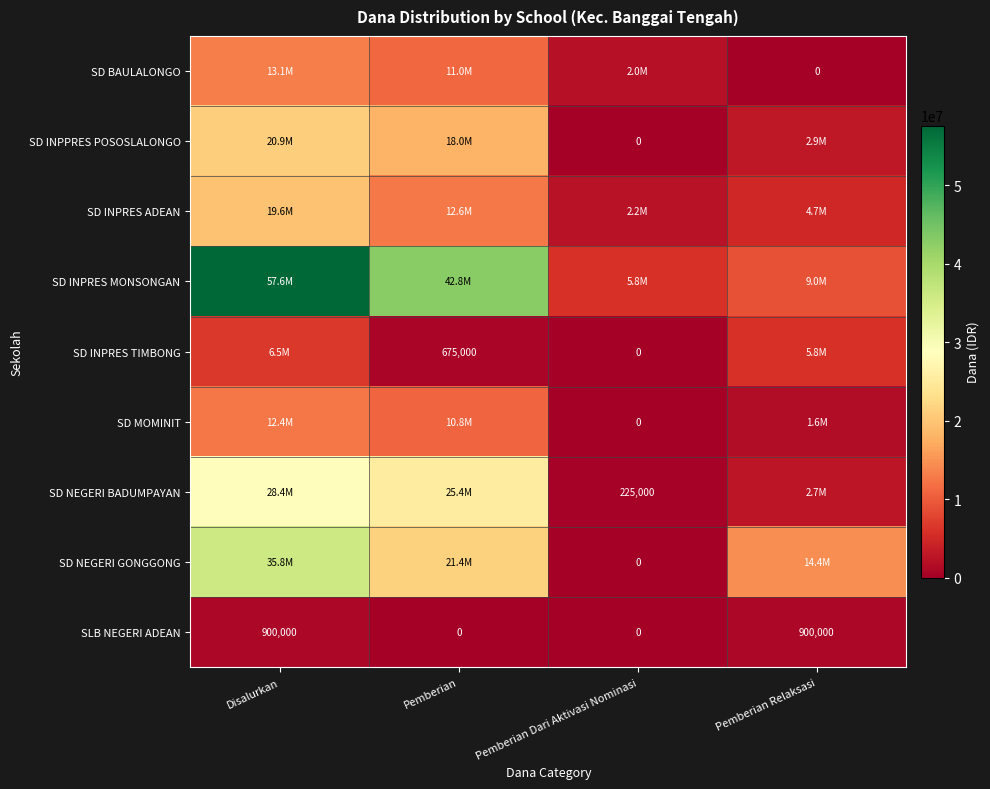

How many categories are shown in the chart?

4